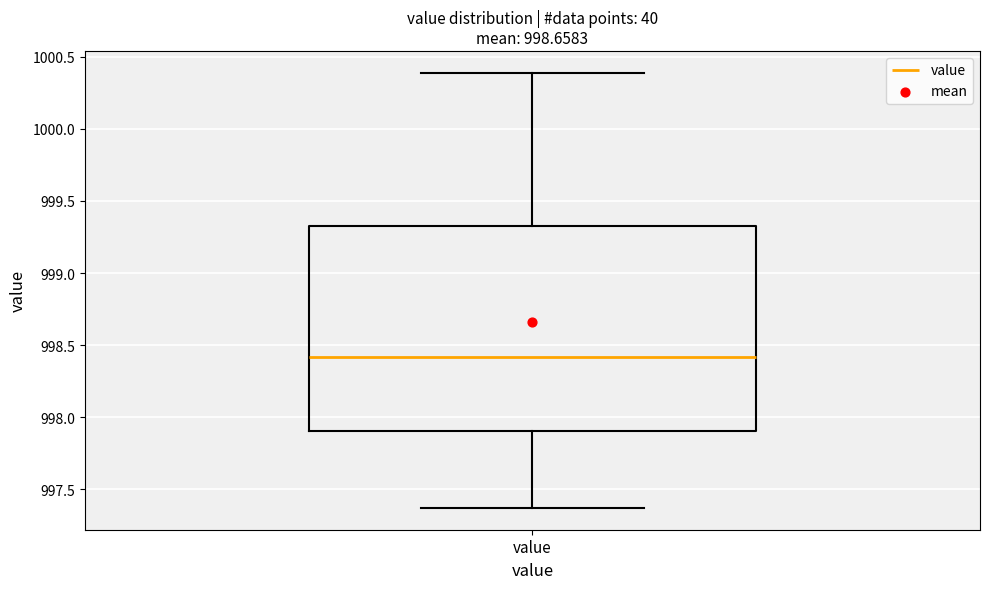

Where does the lower whisker of the box for value end on the y-axis? The values are not printed on the chart, so give them approximately, as read against the axis.

997.35